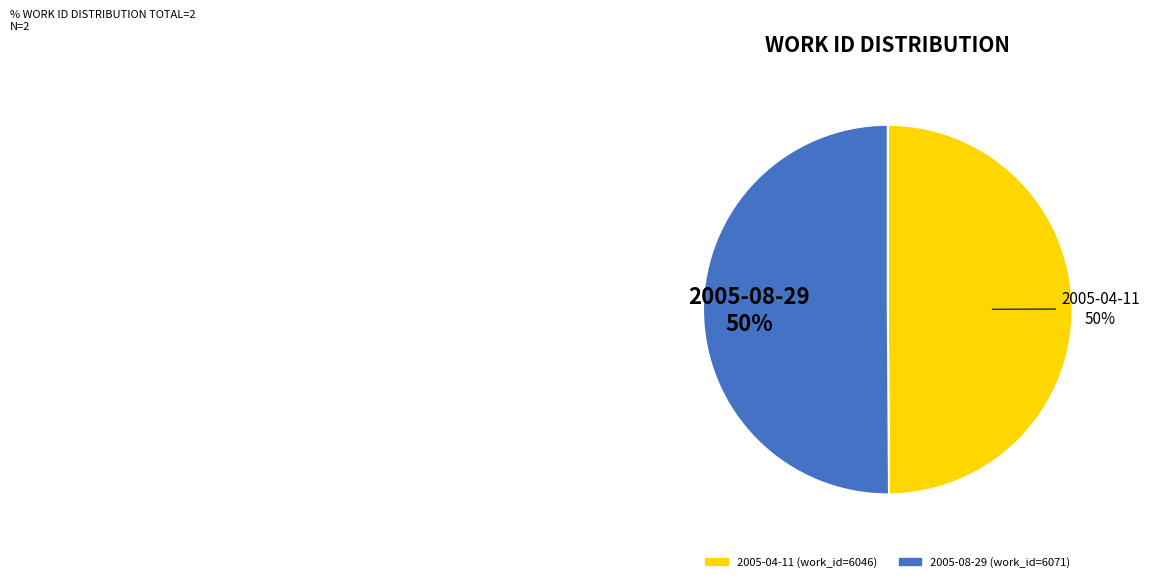

Combined, do 2005-04-11 and 2005-08-29 account for over 50%?

Yes